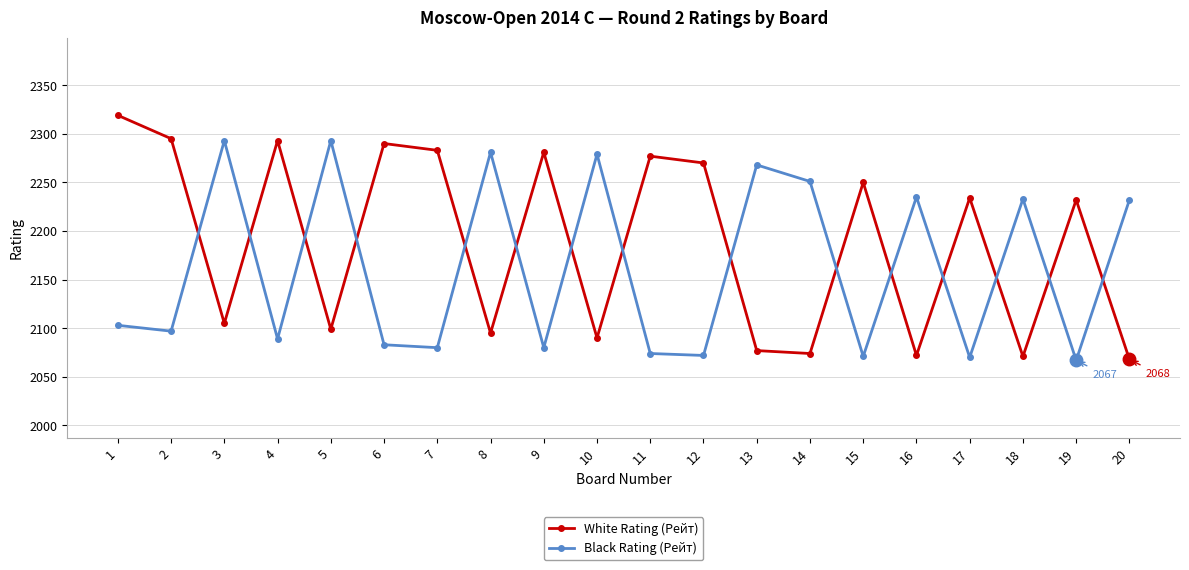

How many lines are shown in the chart?

2